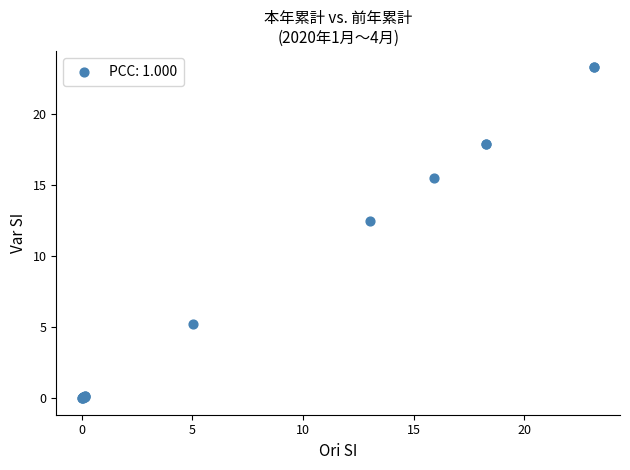

What Y value in the scatter plot is closest to 11?

12.5